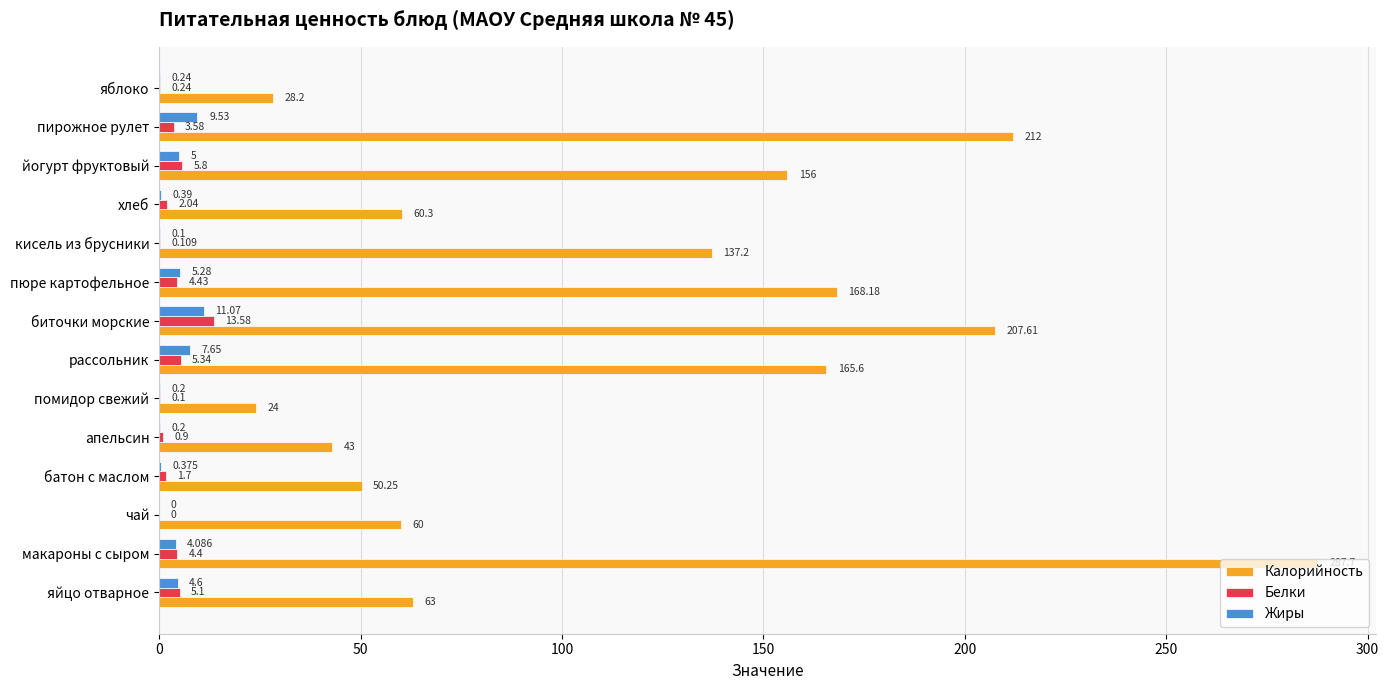

Which series has the largest range (max minus min)?

Калорийность